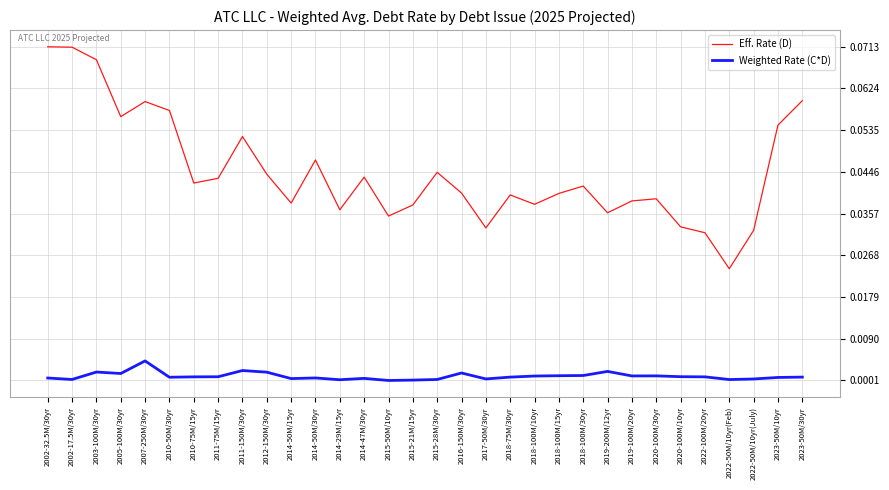

List the series in order of their peak value, highest first.

Eff. Rate (D), Weighted Rate (C*D)